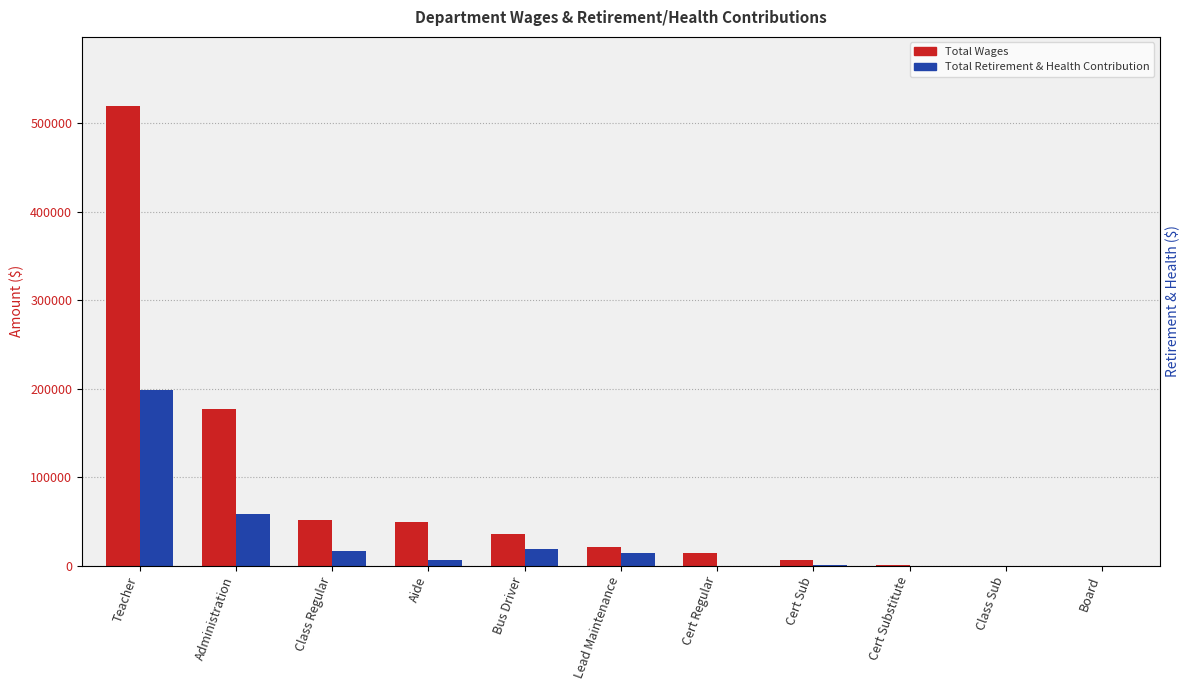

Where is Total Wages nearest to the value 259676?

Administration